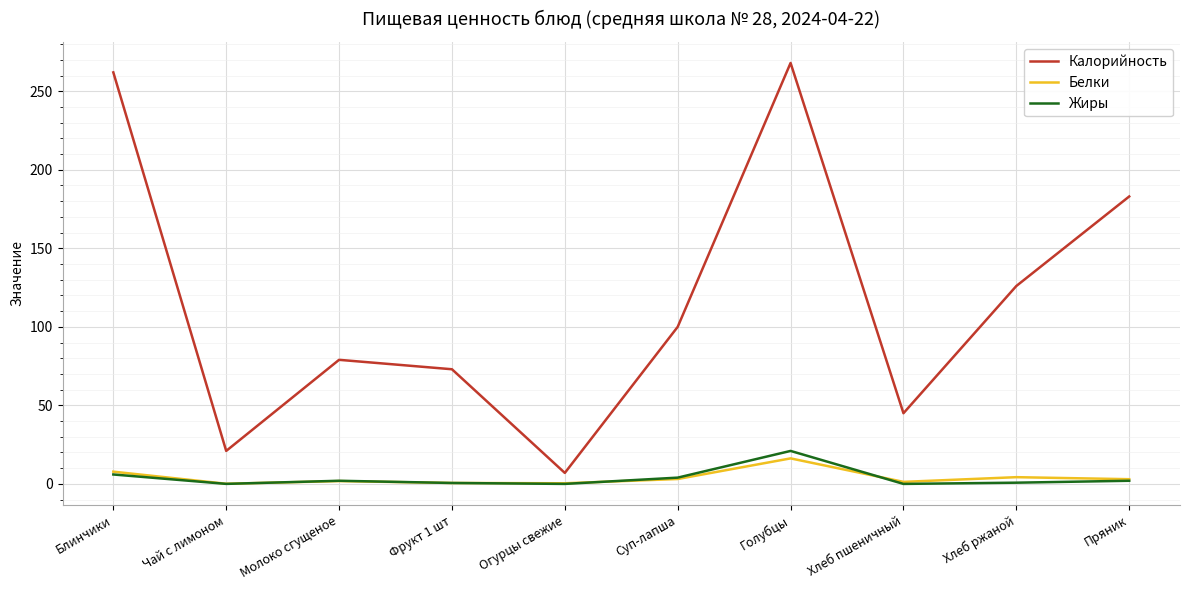

Which category has the highest value across all series?

Голубцы